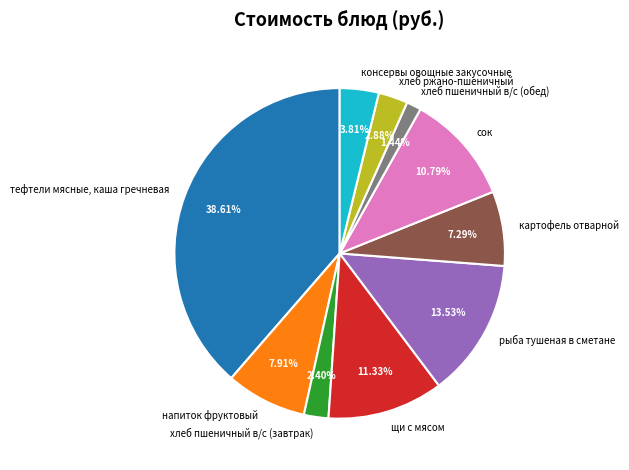

What percentage is the консервы овощные закусочные slice, to the nearest percent?

4%